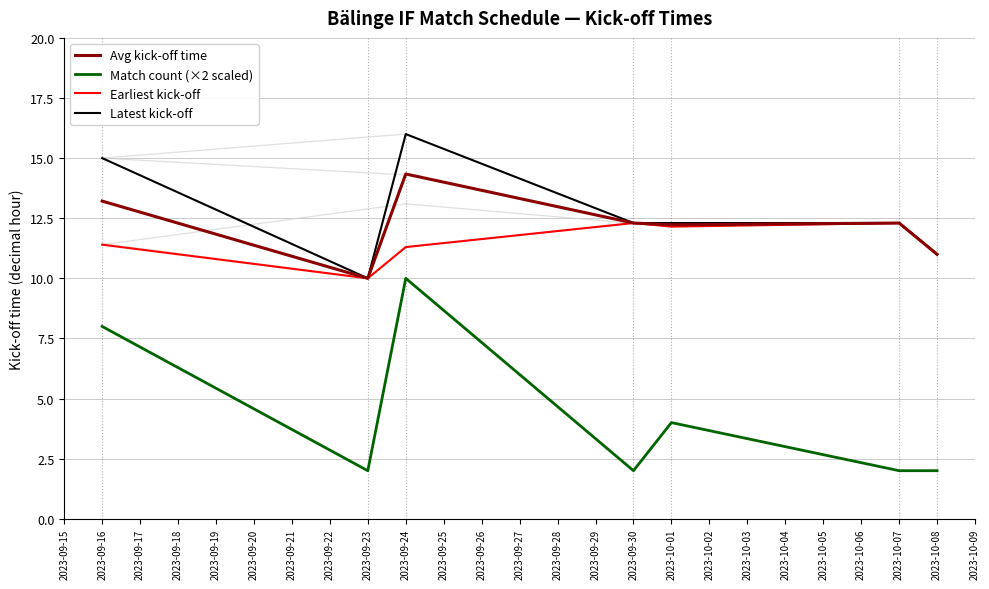

True or false: Match count (×2 scaled) has a value of 7.1 at 2023-10-01.

False